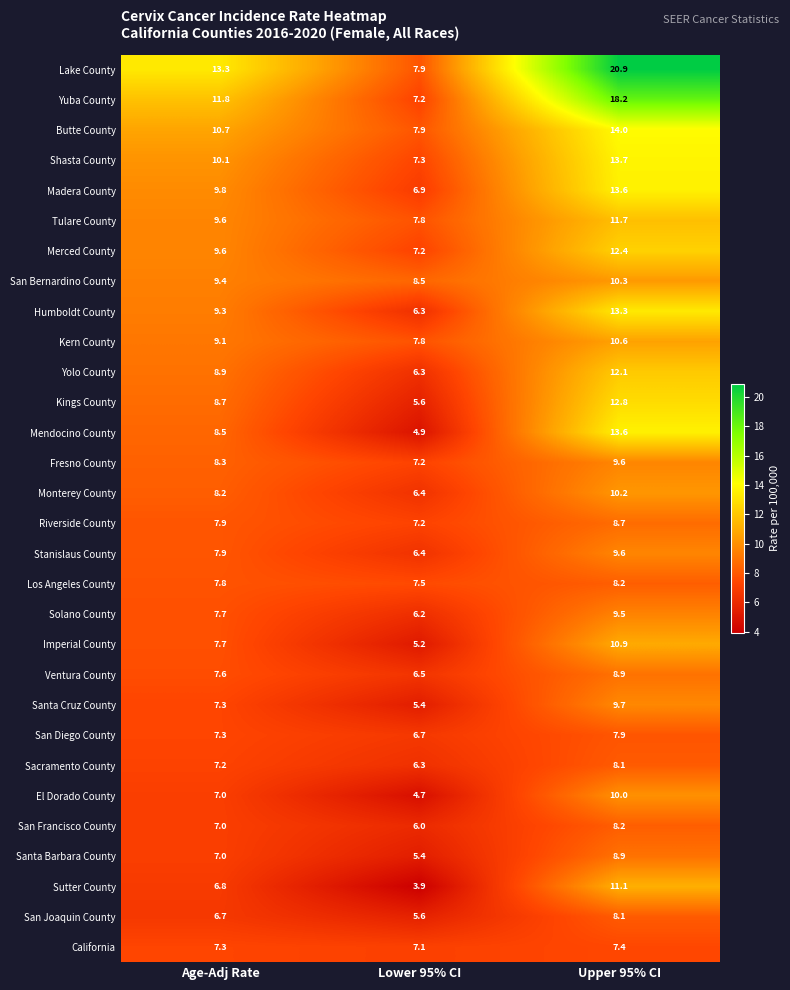

Is the value of Monterey County at Lower 95% CI greater than the value of Fresno County at Lower 95% CI?

No